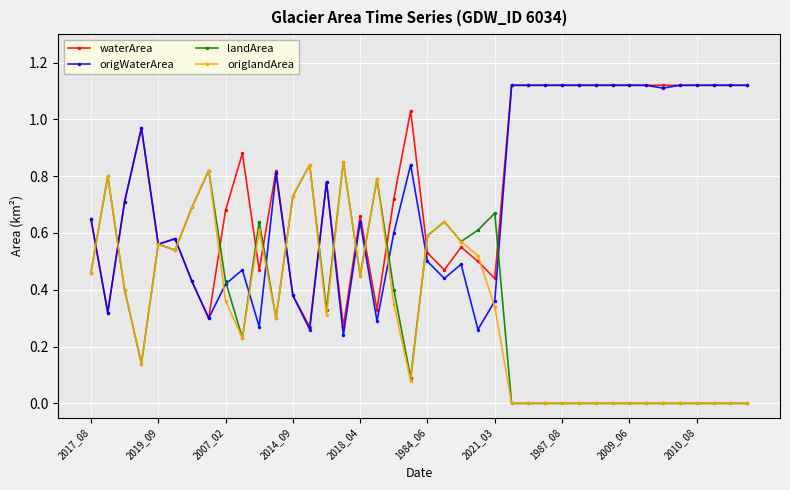

What is the sum of all waterArea values?

31.1